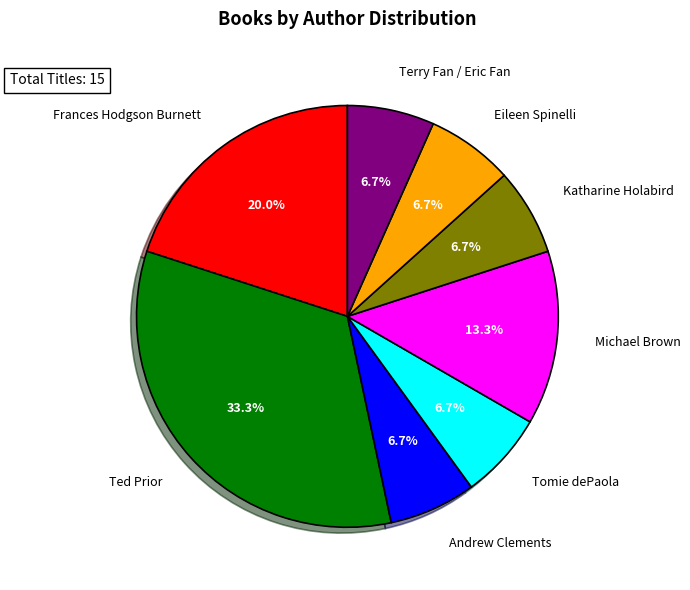

How much of the chart is everything except Andrew Clements?

93.3%